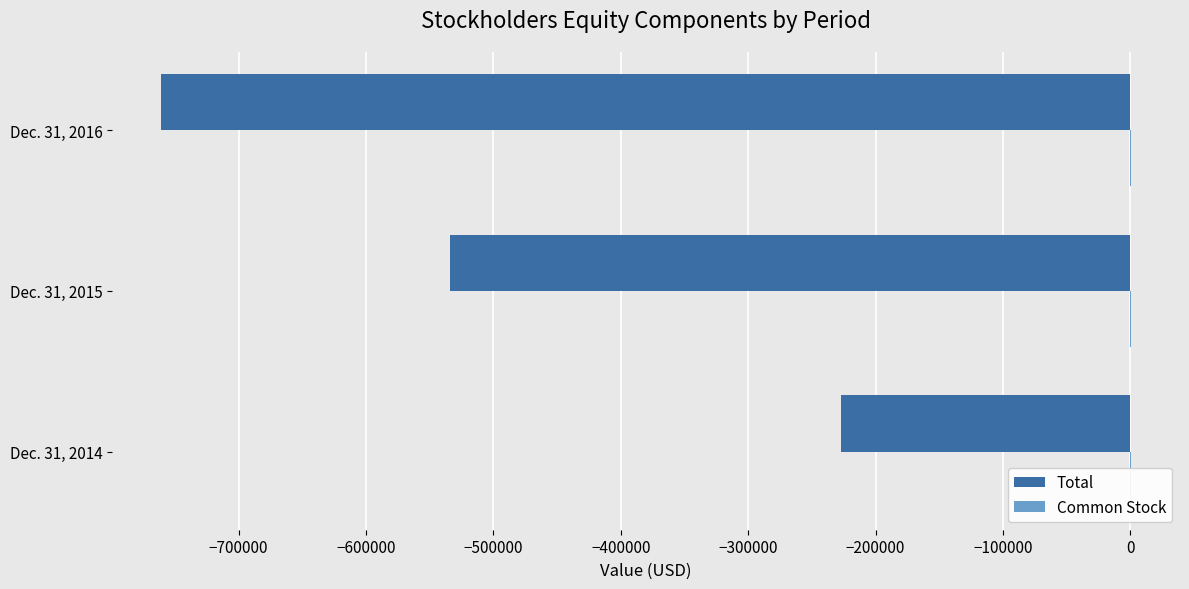

How many values in the Total series exceed -534191?

1